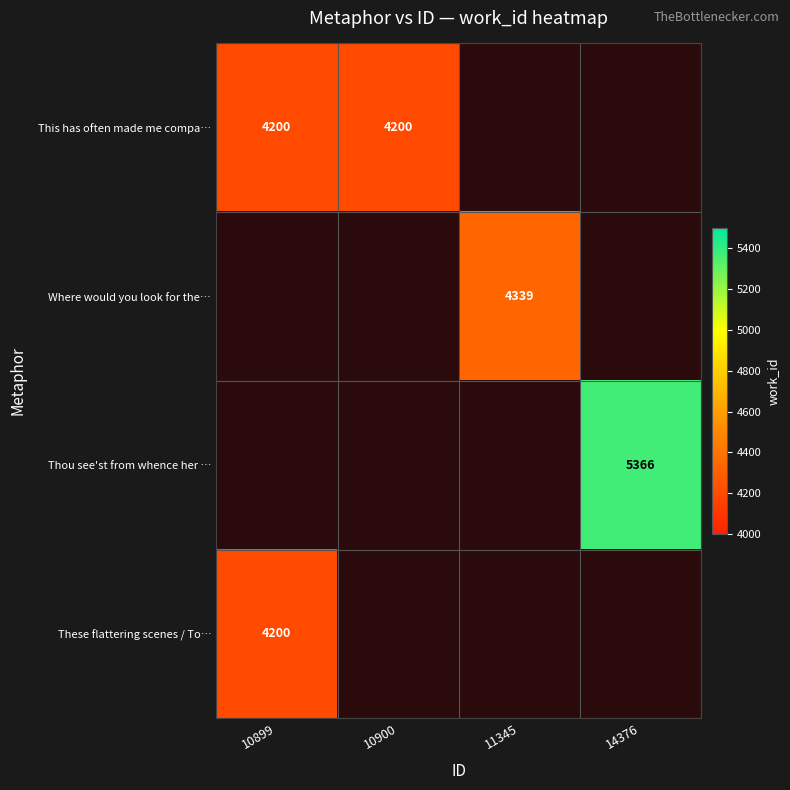

True or false: Thou see'st from whence her … has a value of 5366 at 14376.

True